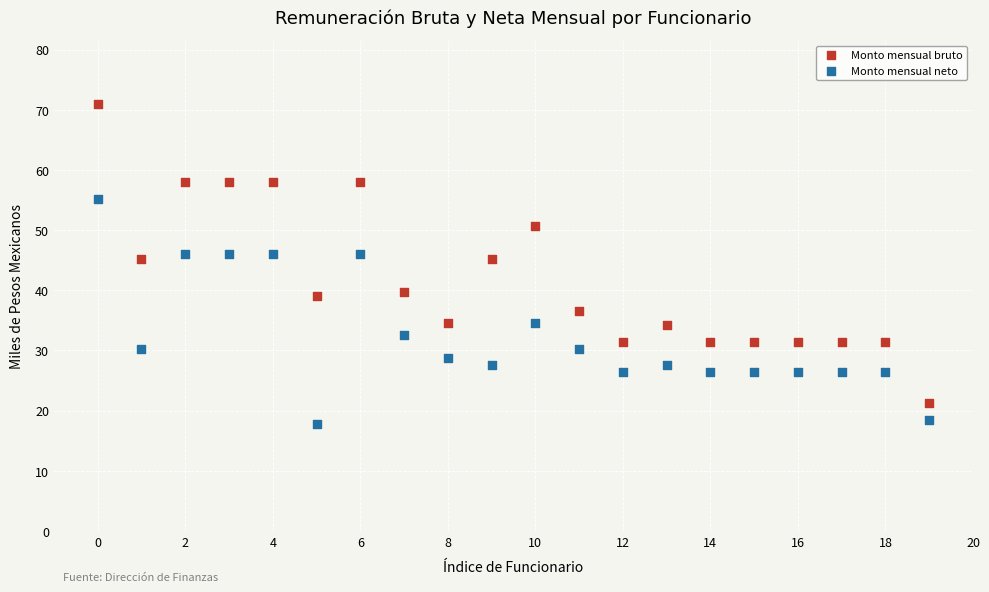

Which series reaches the minimum Y coordinate?

Monto mensual neto